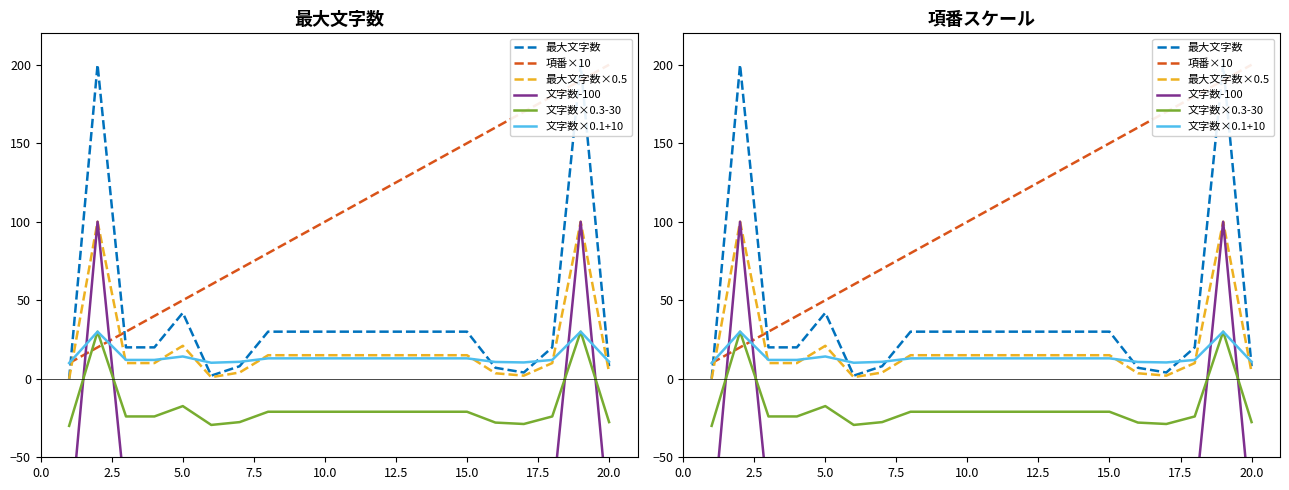

How many values in the 文字数-100 series exceed -70?

3